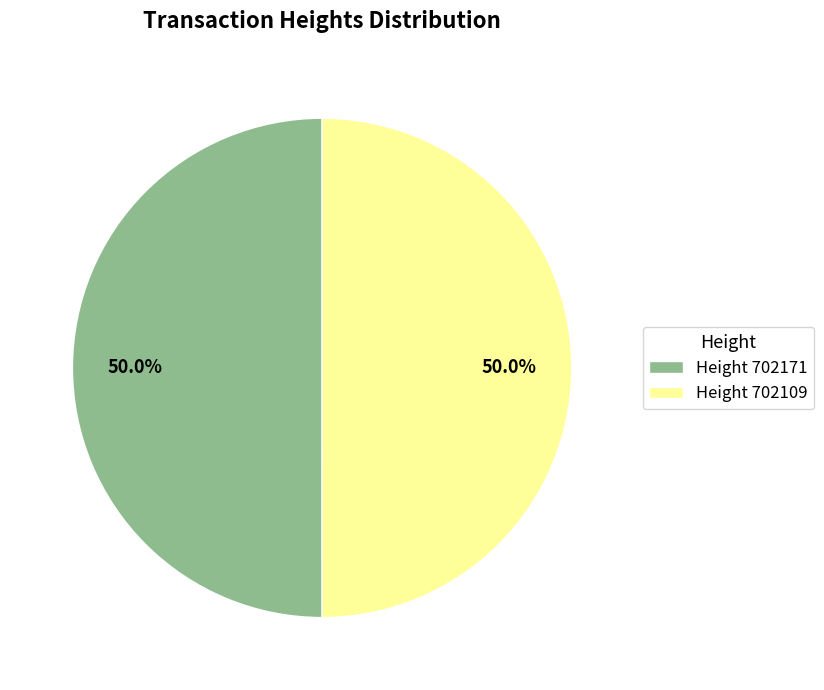

What is the ratio of the value at Height 702109 to the value at Height 702171?

1.0